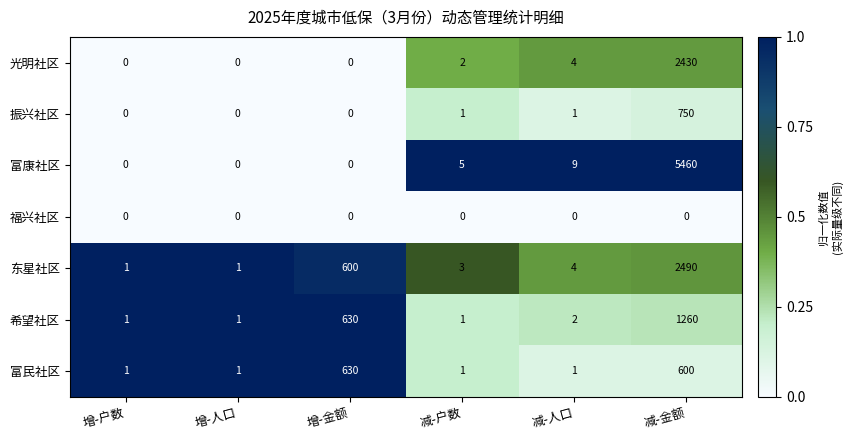

What value does the 希望社区 series have at 增-金额?

630